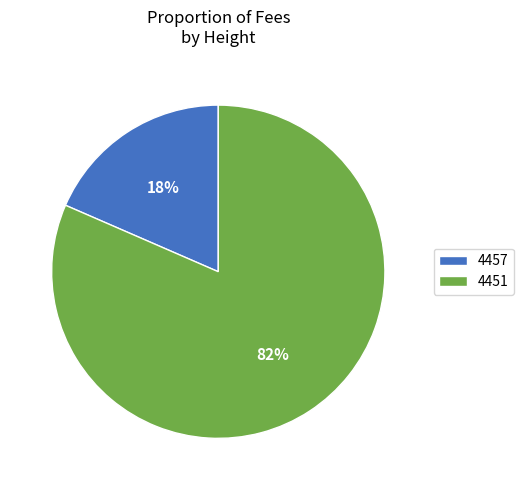

To the nearest percent, what is the combined percentage of 4457 and 4451?

100%